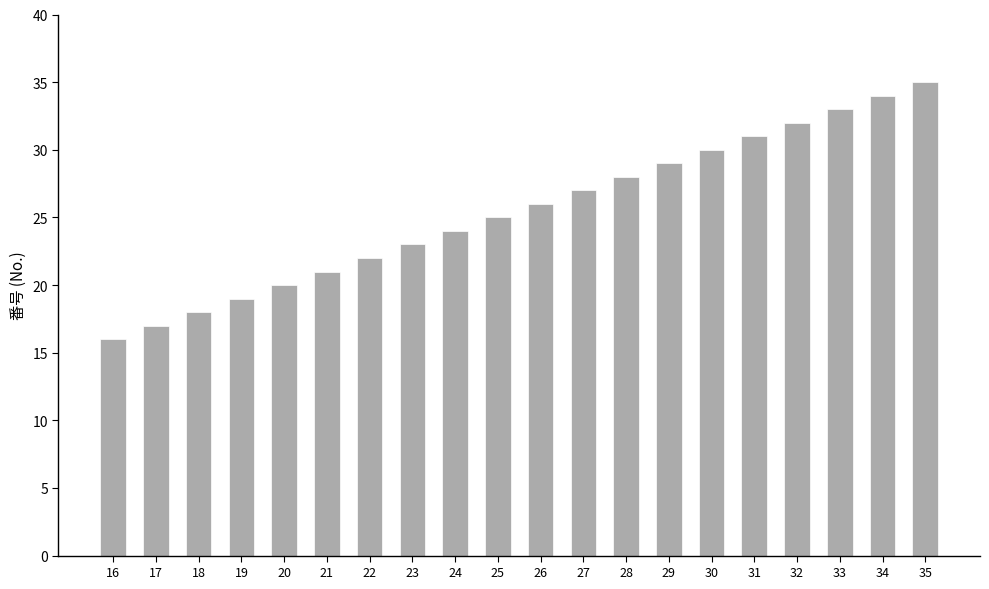

What is the change in value from 22 to 26?

+4